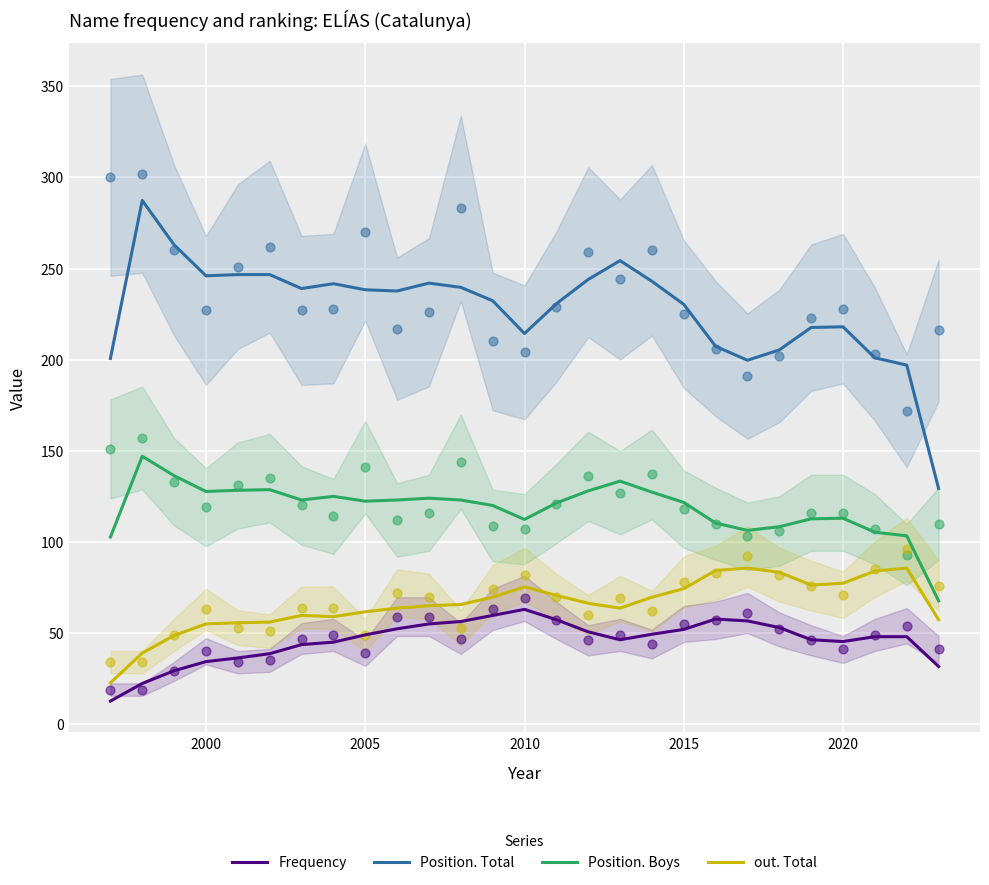

Read the out. Total value at 2015.

74.3